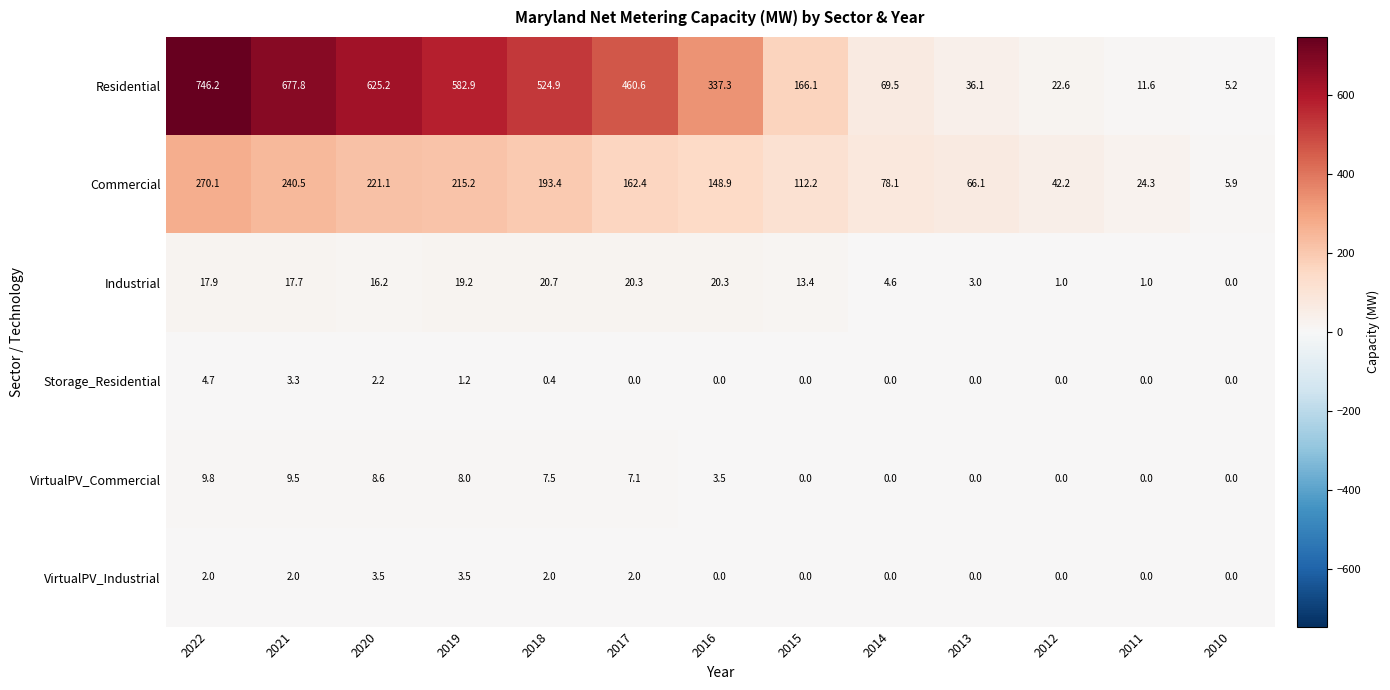

At which category is the sum across all series the highest?

2022